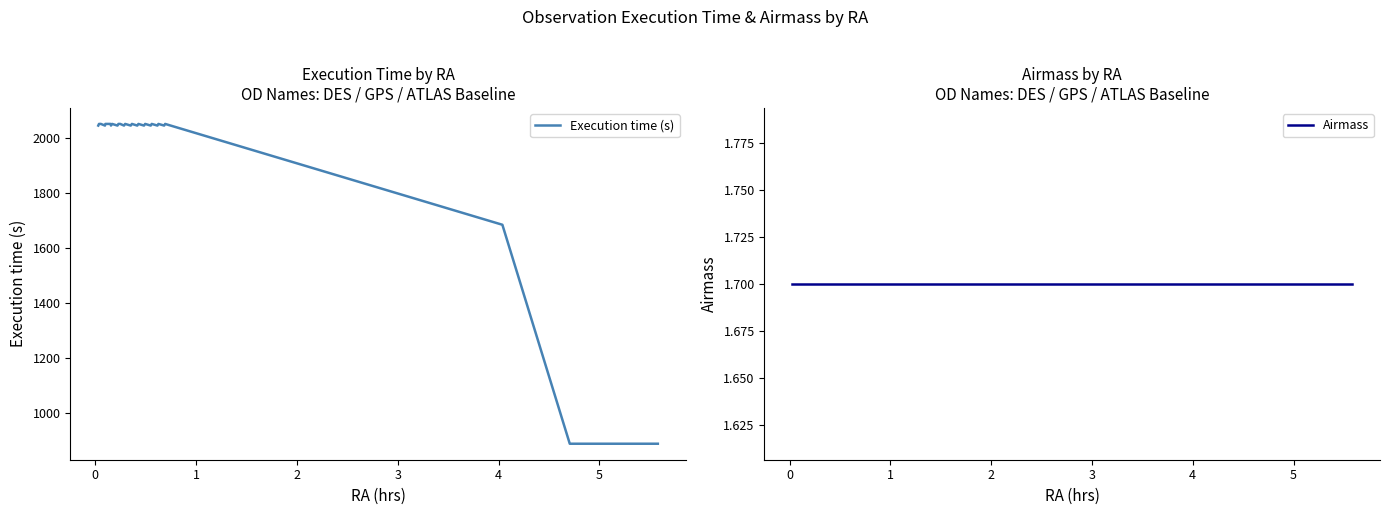

Does the chart display data point markers on the line(s)?

No